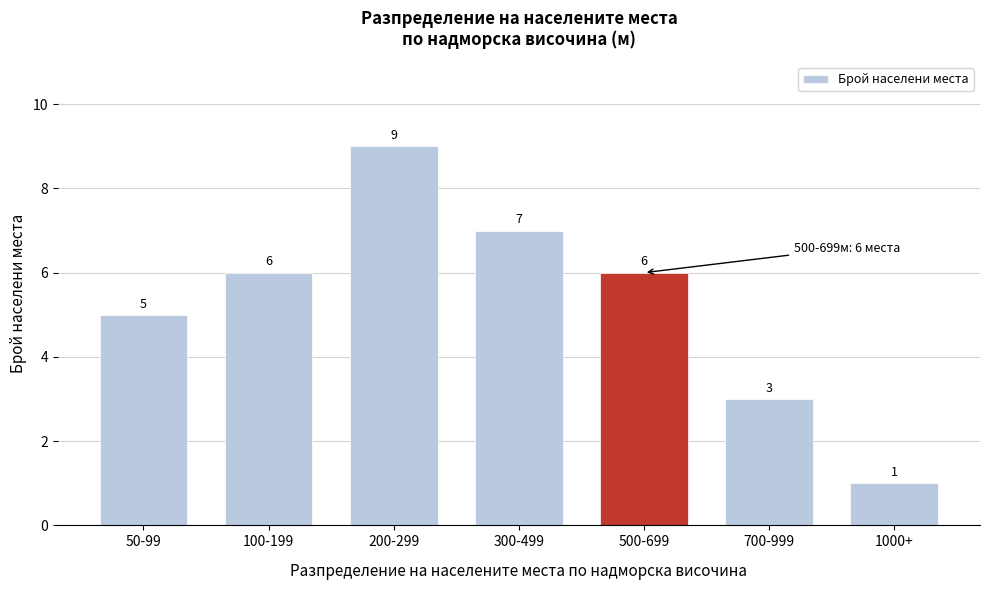

Reading left to right, what are all the values shown in this chart?

5	6	9	7	6	3	1